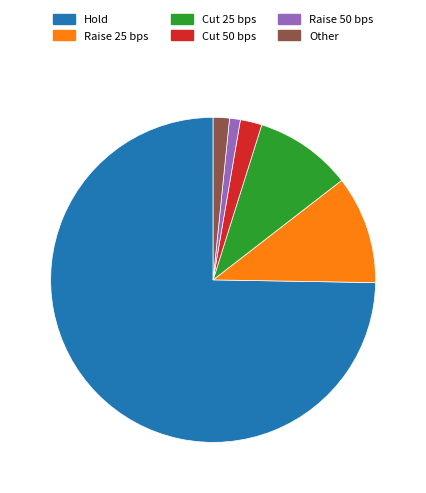

Which slice is the largest?

Hold